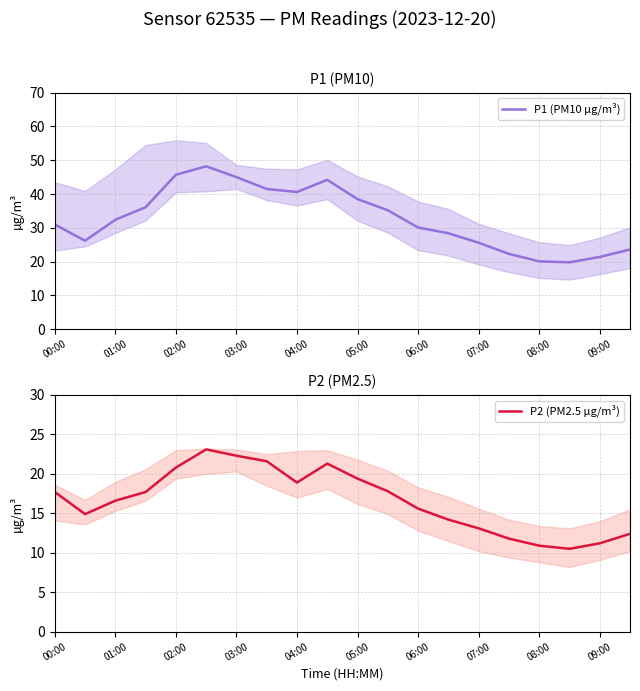

How many lines are shown in the chart?

2